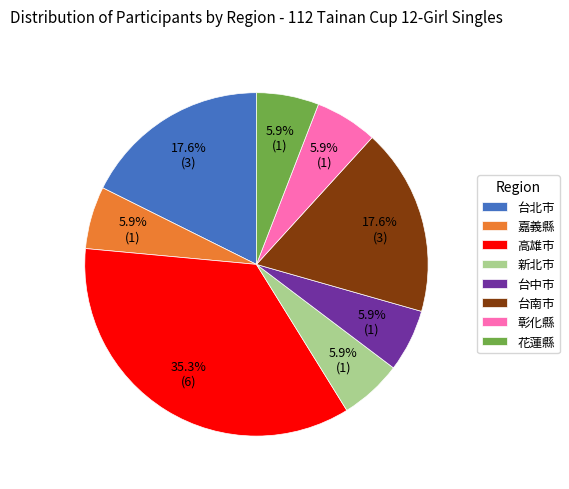

How many slices are in this pie chart?

8